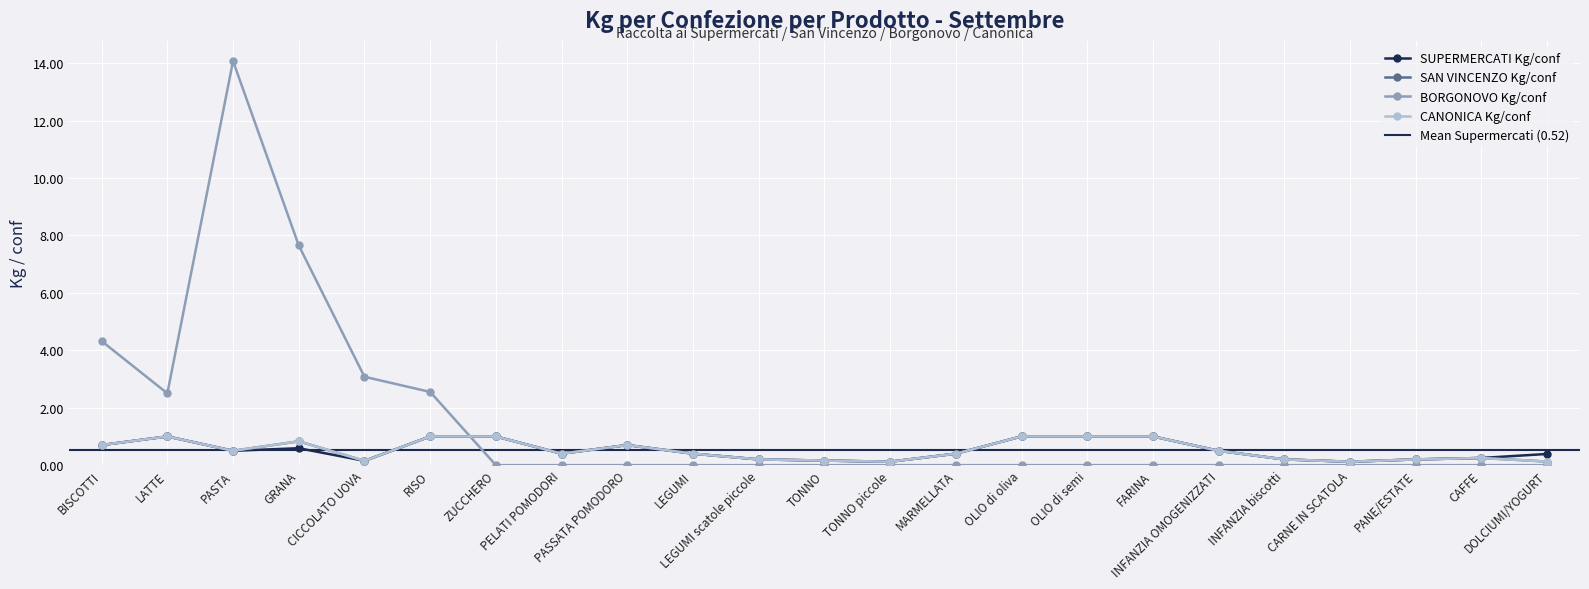

Count the number of data series in this chart.

4